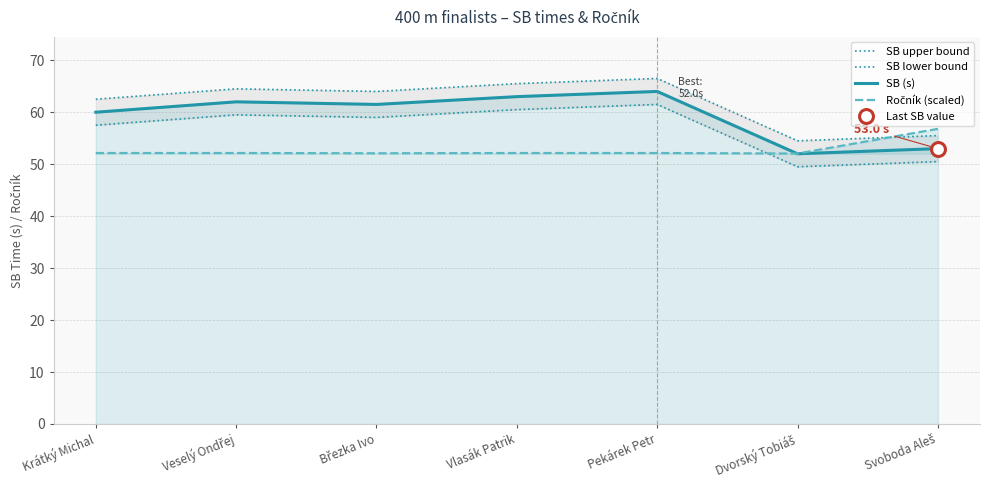

What is the total value across all series at Veselý Ondřej?

238.1